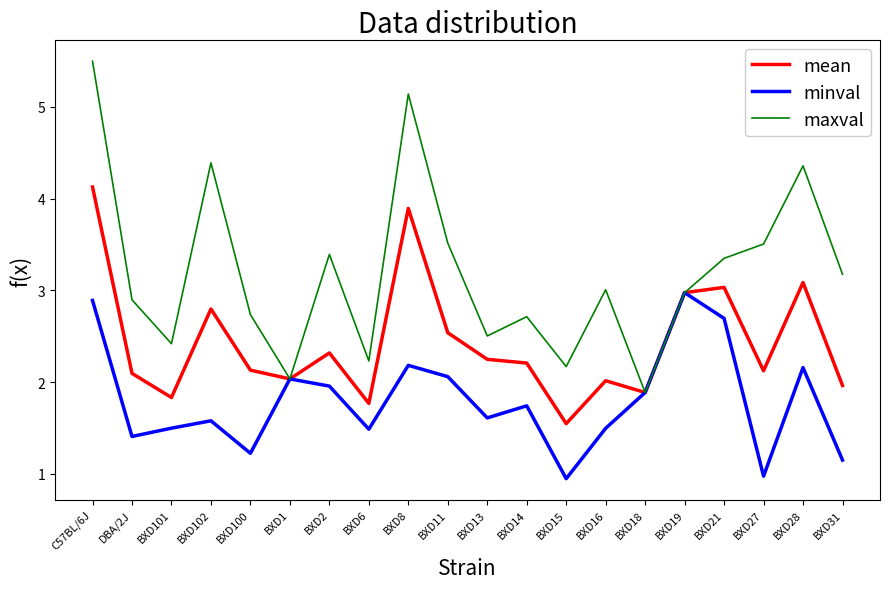

Does the chart have visible grid lines?

No